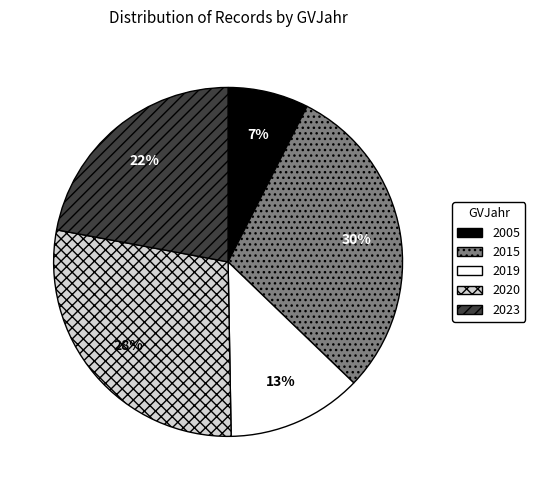

Count the number of slices in the pie.

5